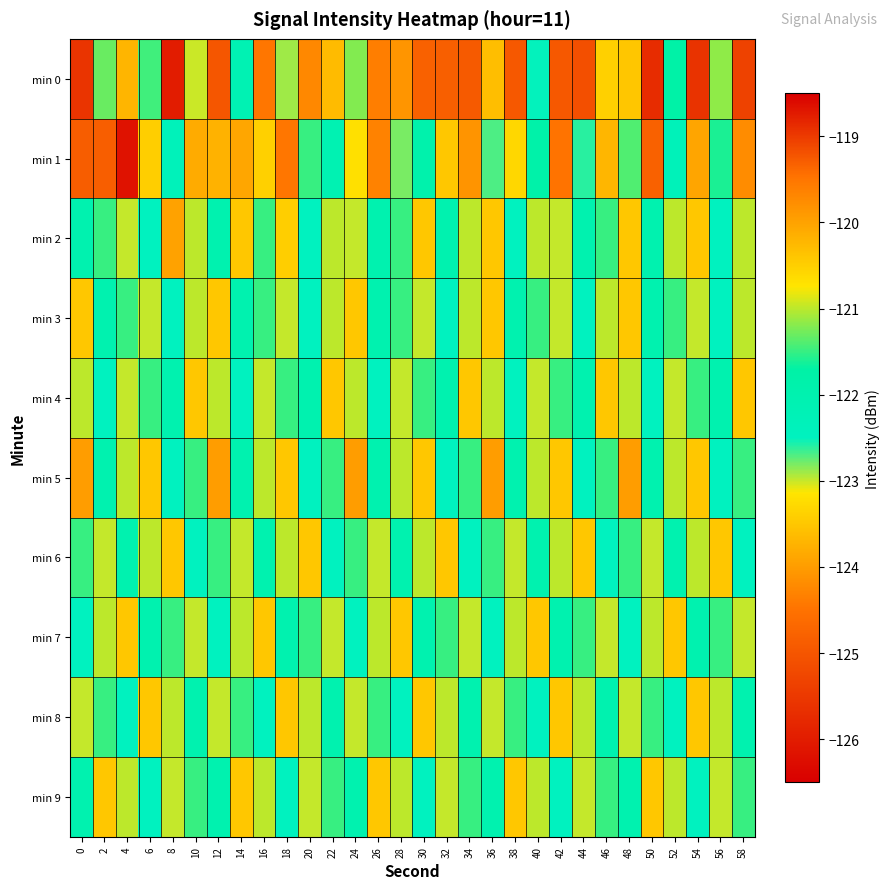

At 48, list the series in order from largest to smallest.

min 4, min 1, min 6, min 9, min 7, min 8, min 2, min 3, min 0, min 5